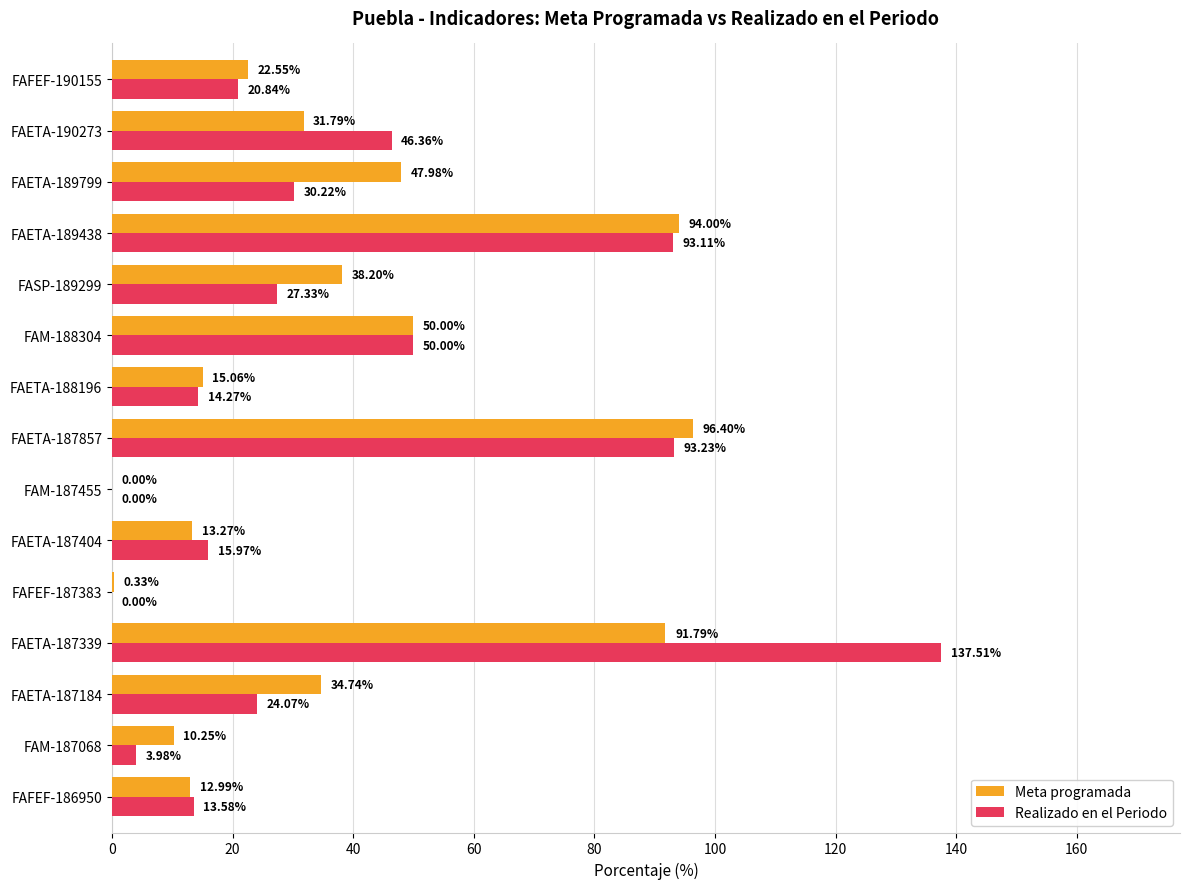

At which category is the sum across all series the highest?

FAETA-187339